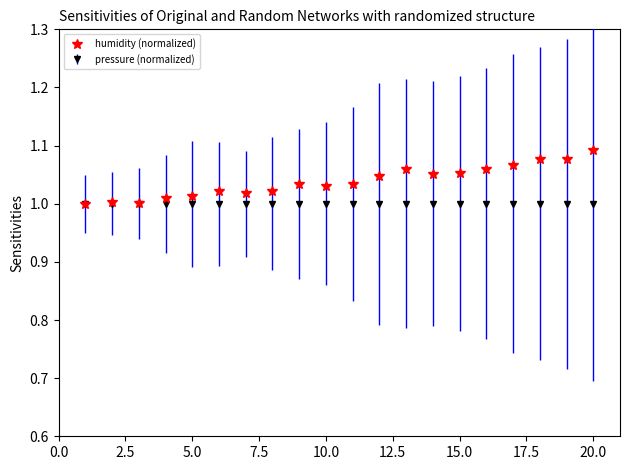

Which series has the widest spread of values?

humidity (normalized)